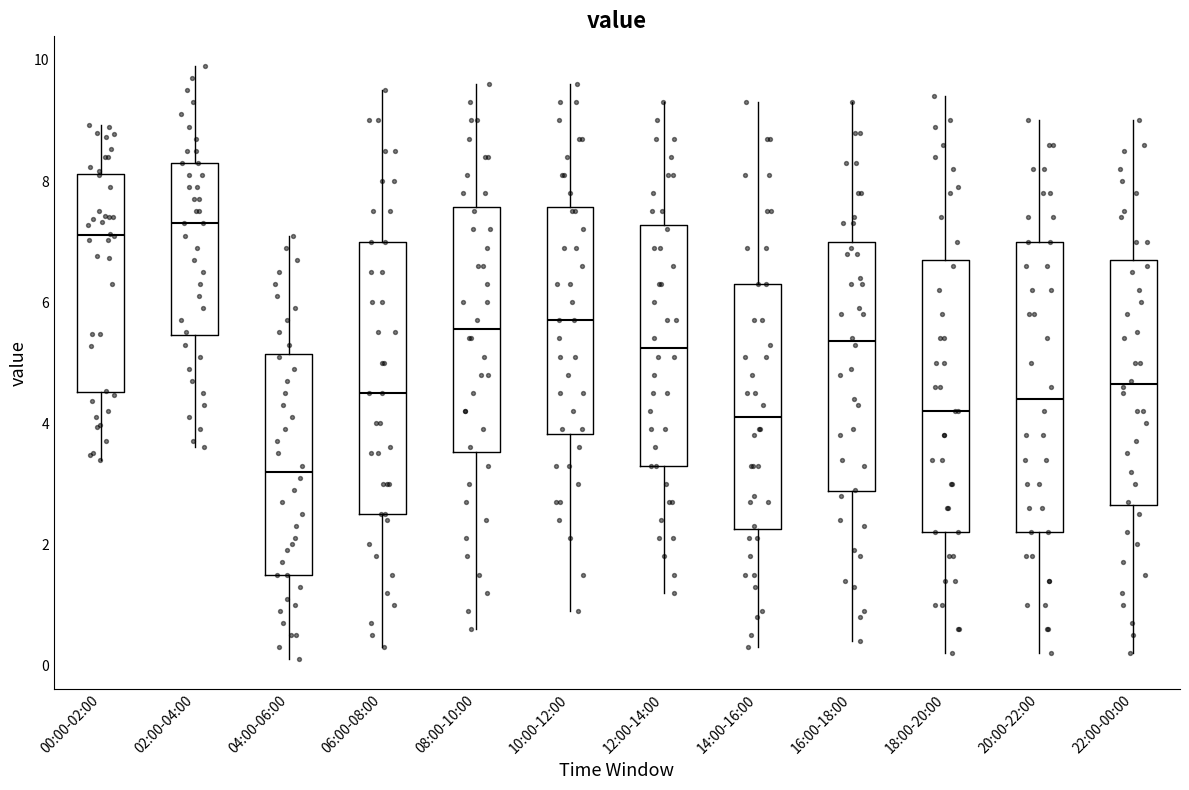

Comparing the boxes themselves (not the whiskers), which one is the tallest?

20:00-22:00